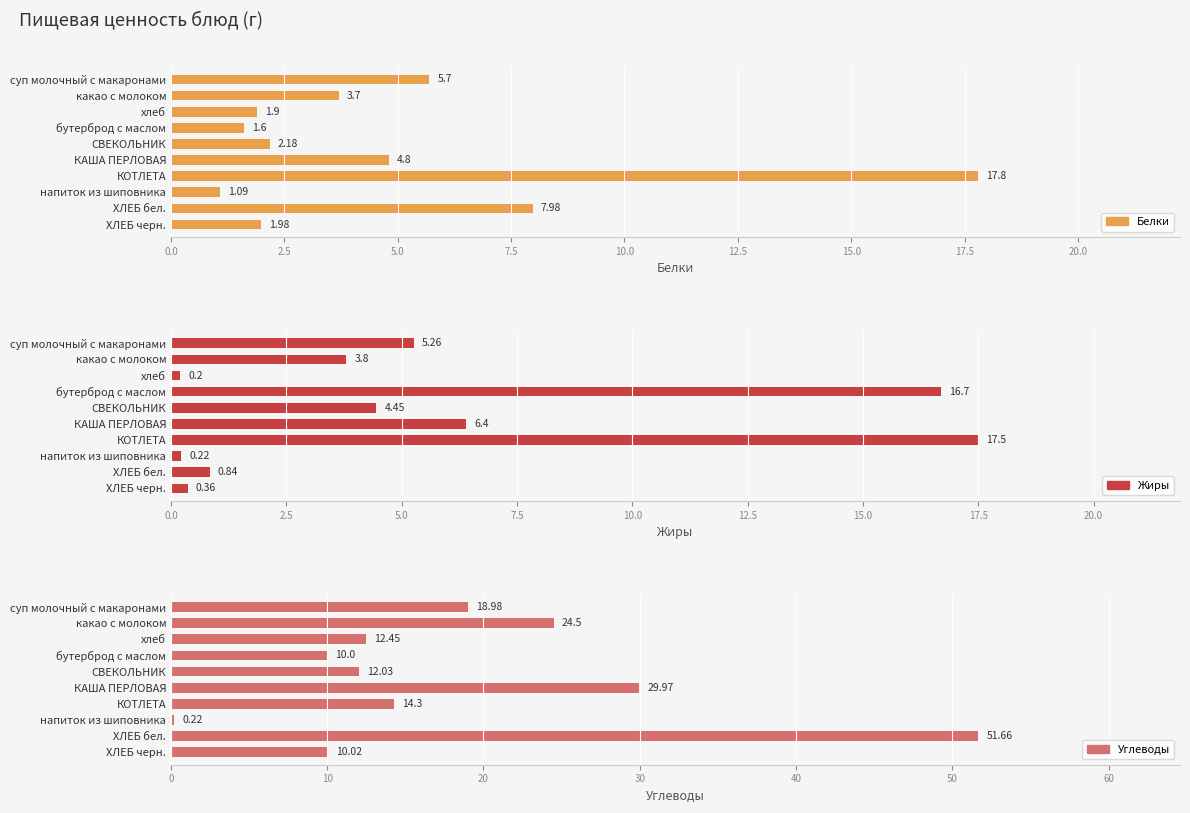

What are all the series names shown in the legend?

Белки, Жиры, Углеводы